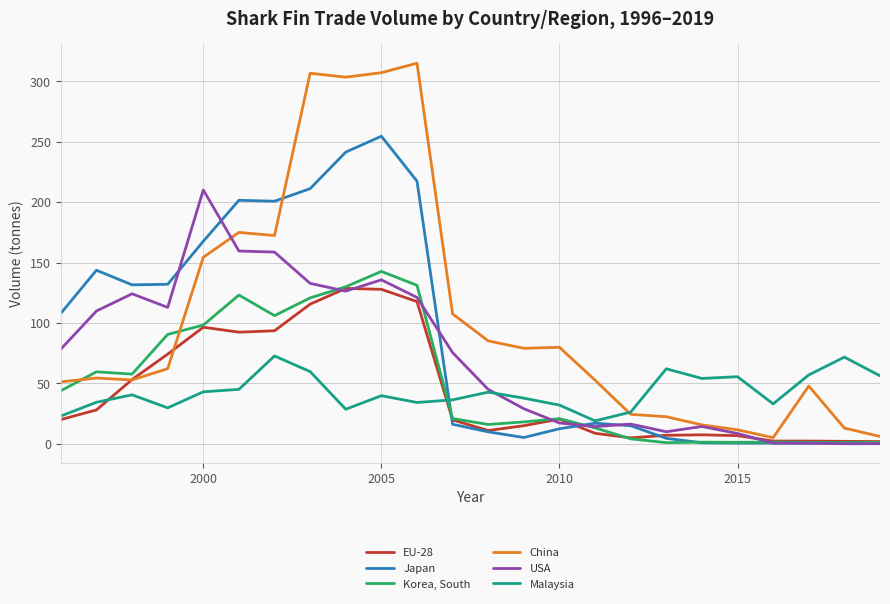

After their last crossing, which series has the higher values: China or Japan?

China